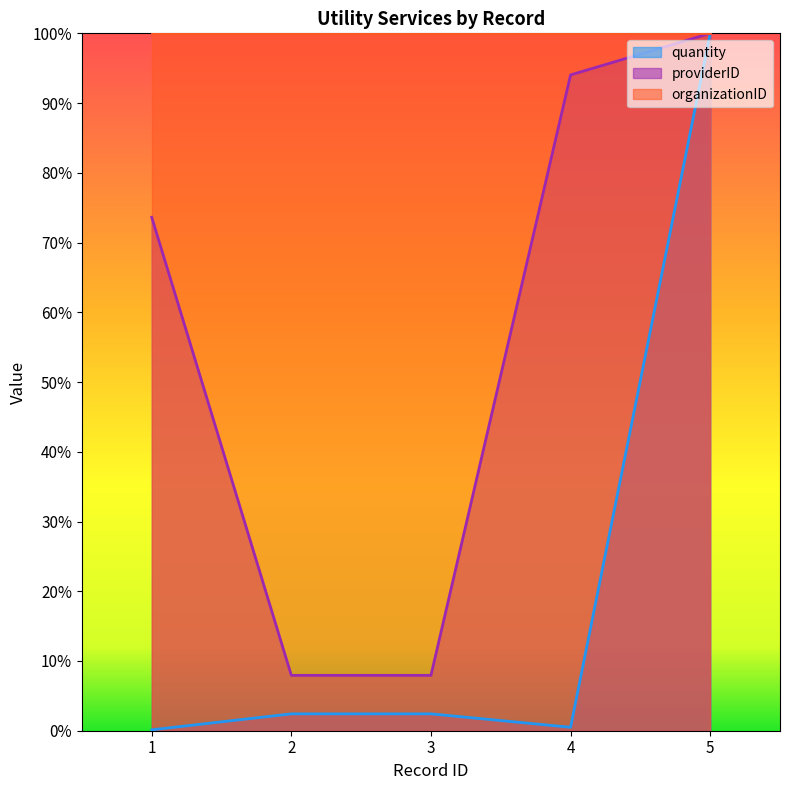

Reading left to right, transcribe all the data shown in this chart.

quantity: 1=0.0	2=0.0	3=0.0	4=0.0	5=1.0
providerID: 1=0.7	2=0.1	3=0.1	4=0.9	5=1.0